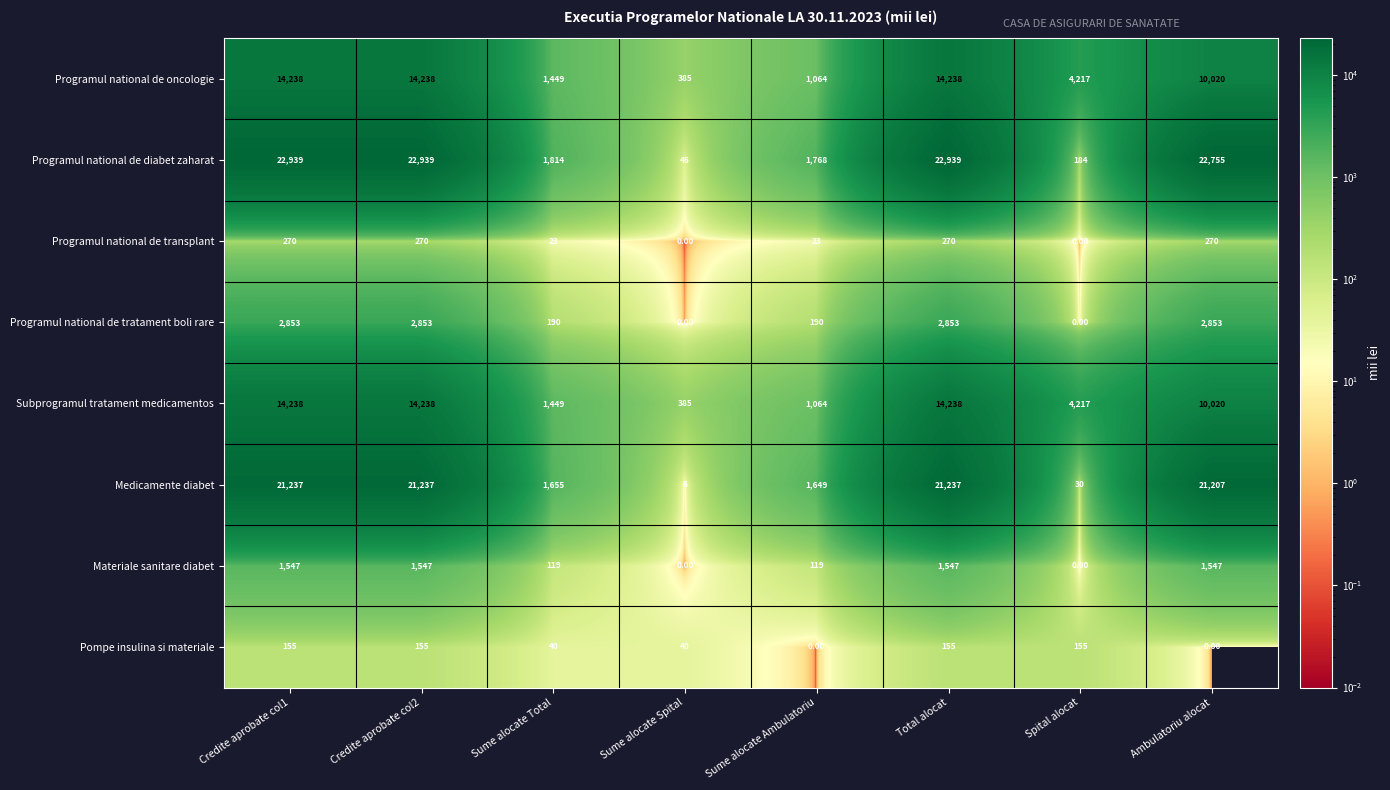

Which series has the largest range (max minus min)?

Programul national de diabet zaharat